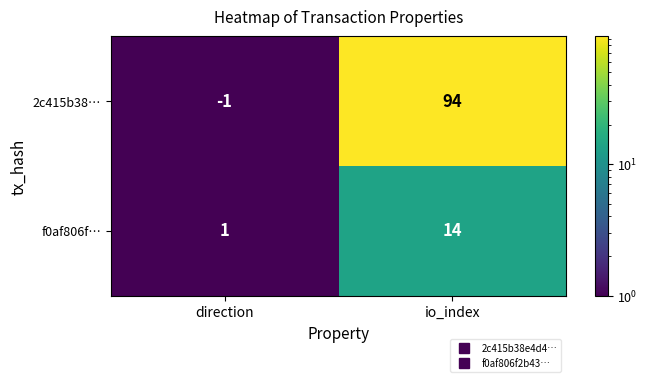

What is the difference between the f0af806f… values at direction and io_index?

13